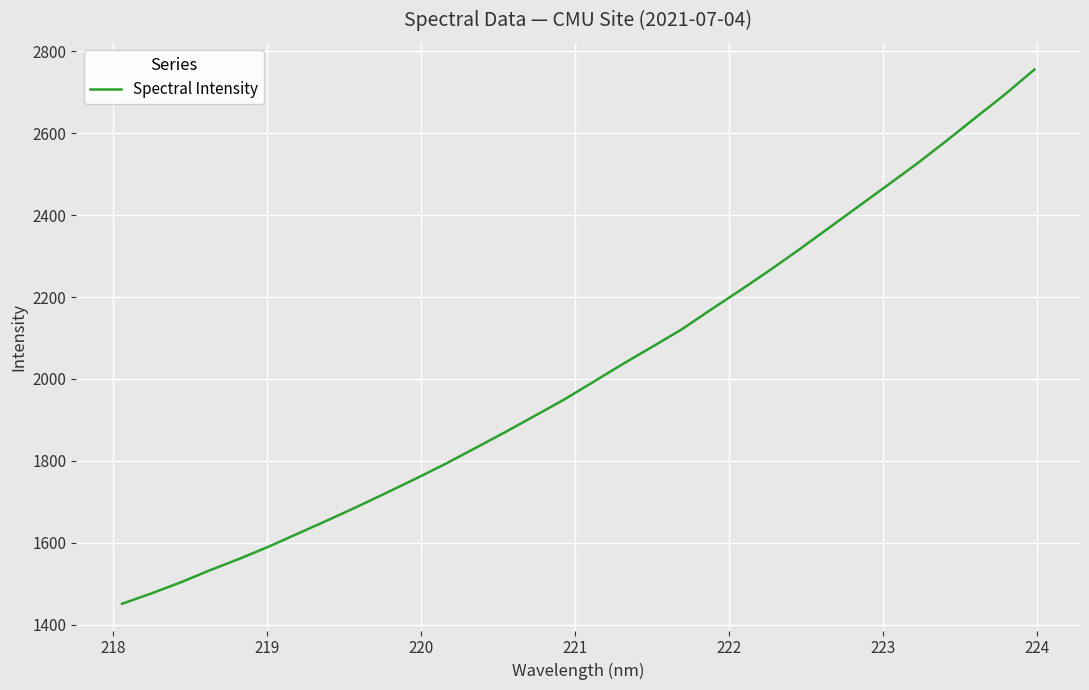

What is the minimum value shown in the chart?

1450.9